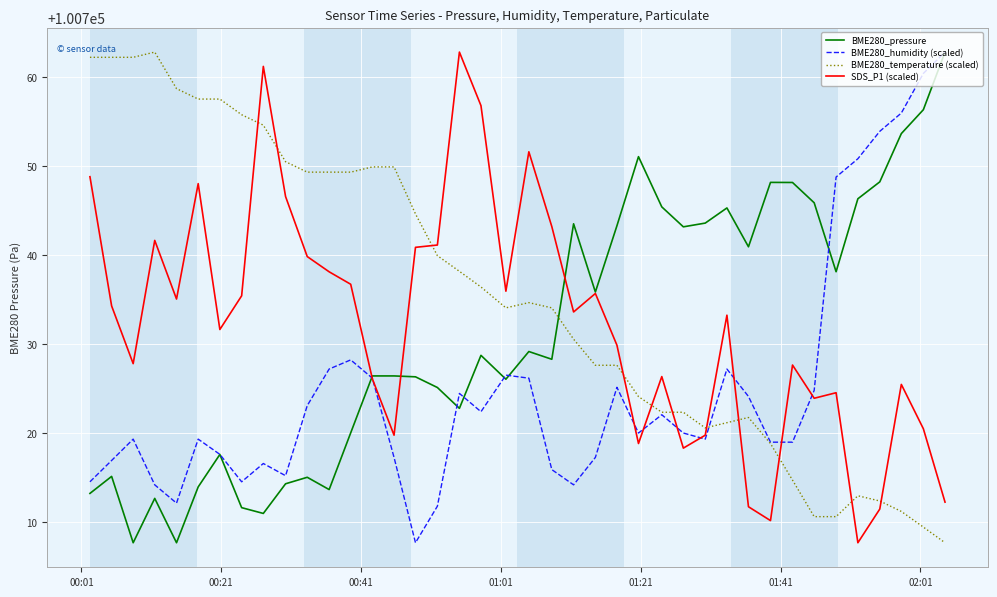

True or false: BME280_temperature (scaled) and SDS_P1 (scaled) intersect in this chart.

True